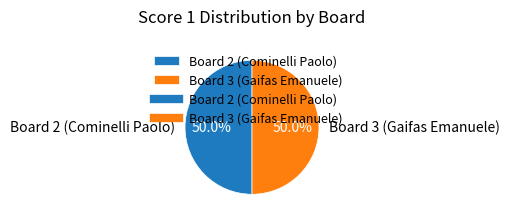

Do Board 2 (Cominelli Paolo) and Board 3 (Gaifas Emanuele) together represent more than half of the pie?

Yes